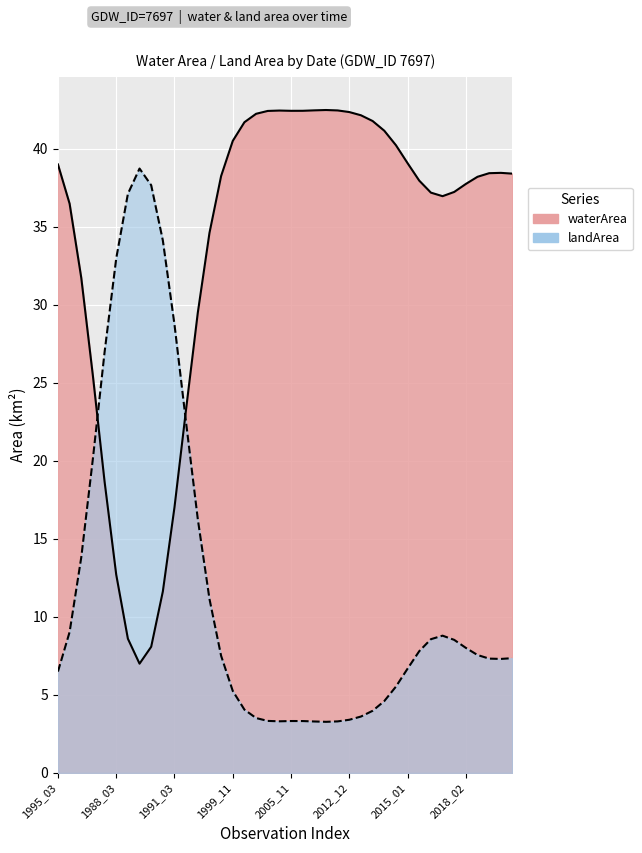

The value of waterArea at 1992_12 is 40.2. True or false?

True